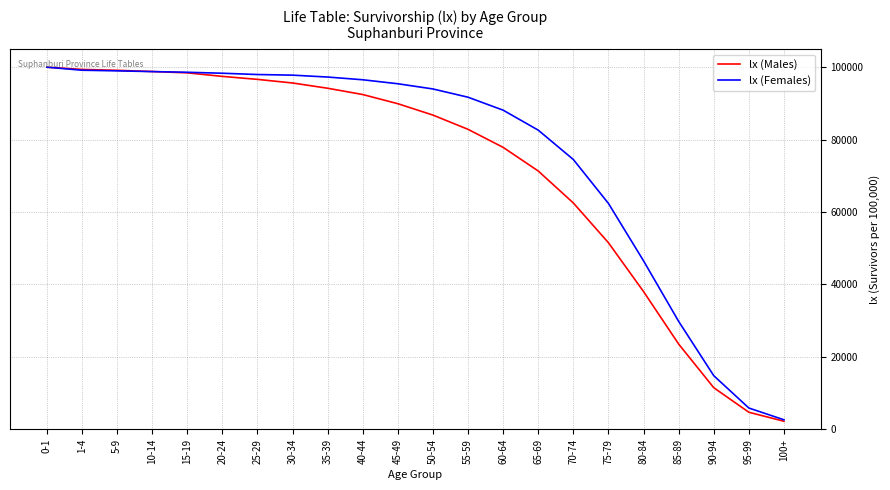

The value of lx (Females) at 95-99 is 5890.0. True or false?

True